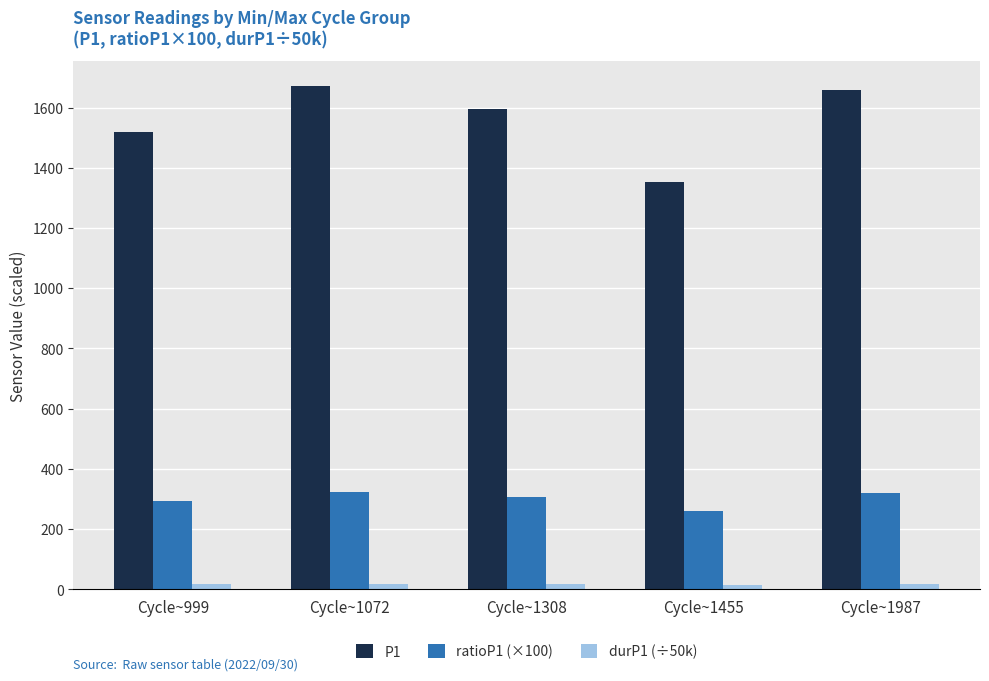

What value does the durP1 (÷50k) series have at Cycle~999?

17.6